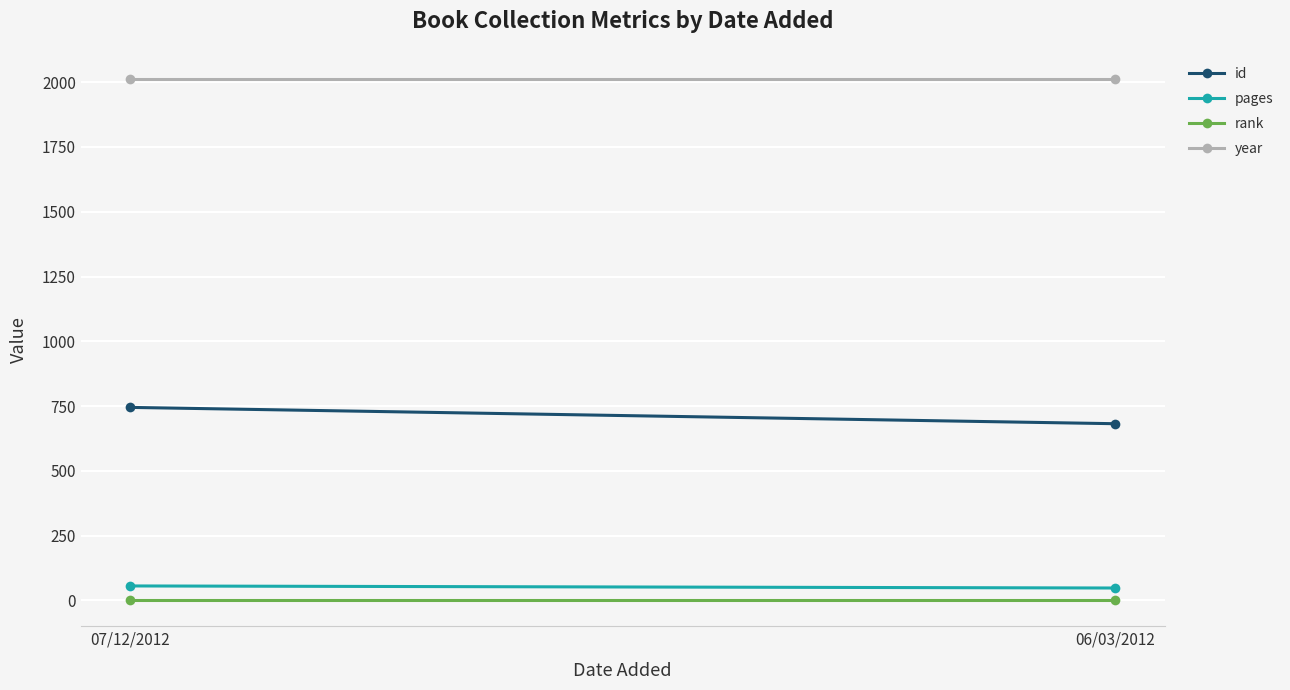

How many distinct data groups are displayed?

4